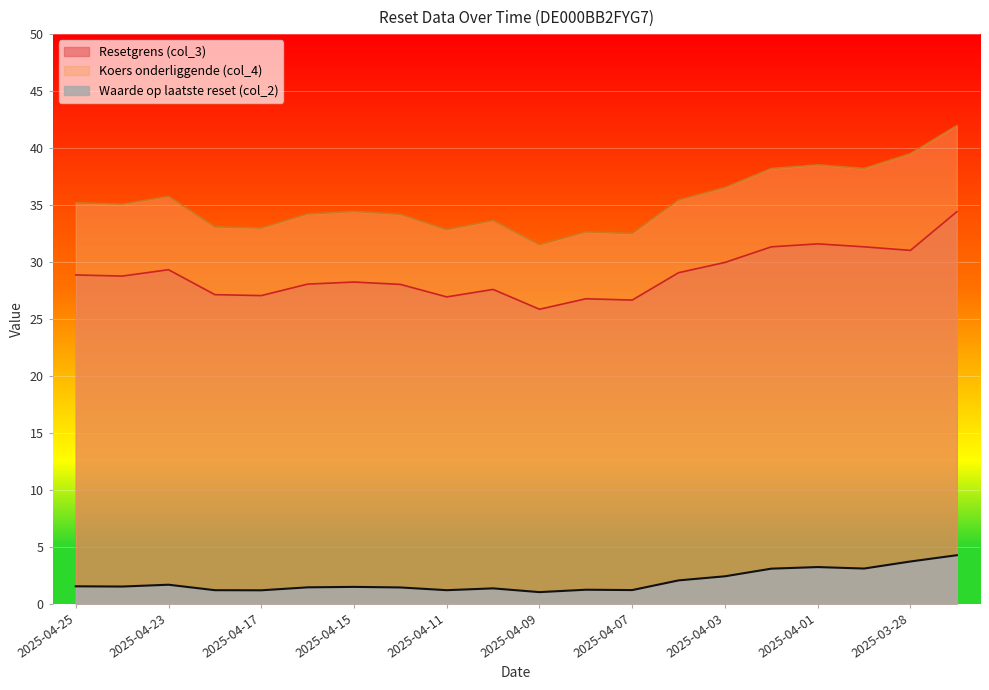

What is the difference between the second highest and second lowest values in the Koers onderliggende (col_4) series?

7.0